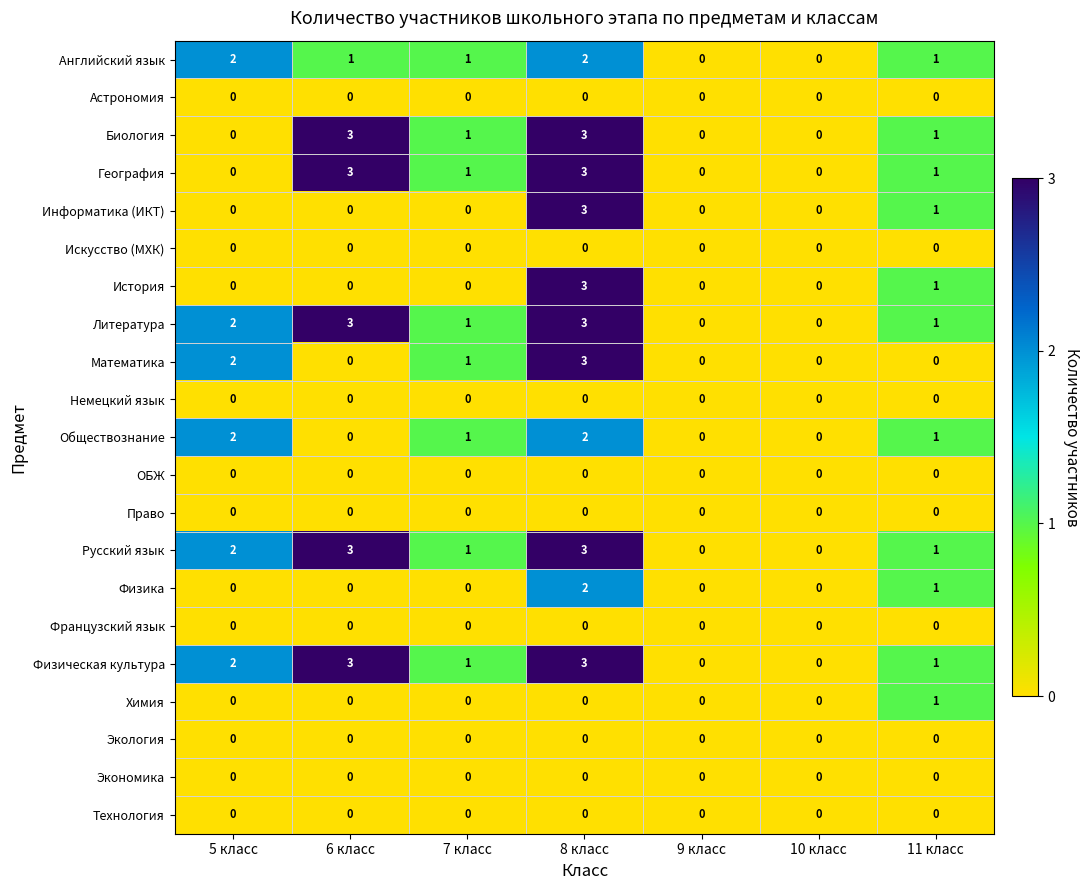

The value of Русский язык at 7 класс is 2. True or false?

False